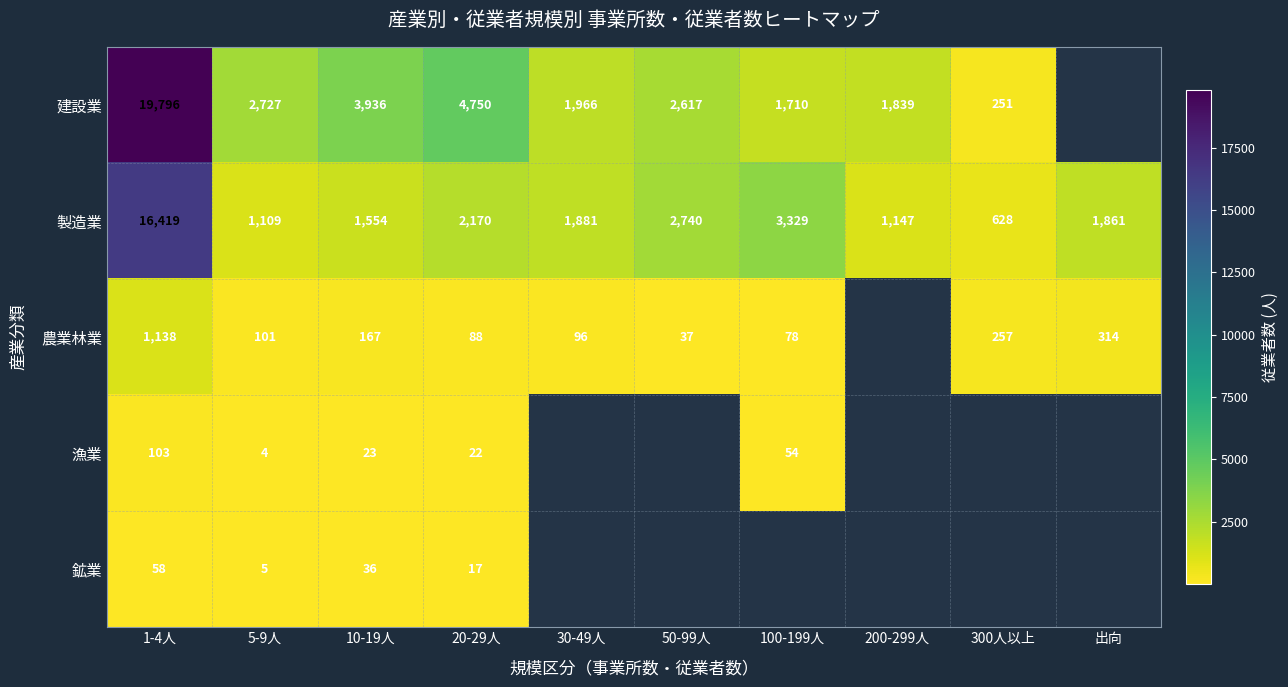

How many series are shown in this chart?

5